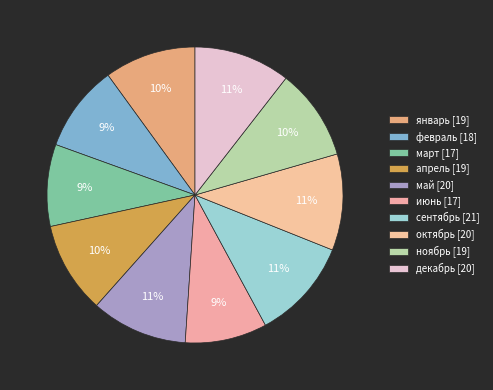

Which category has the smallest portion of the pie?

март